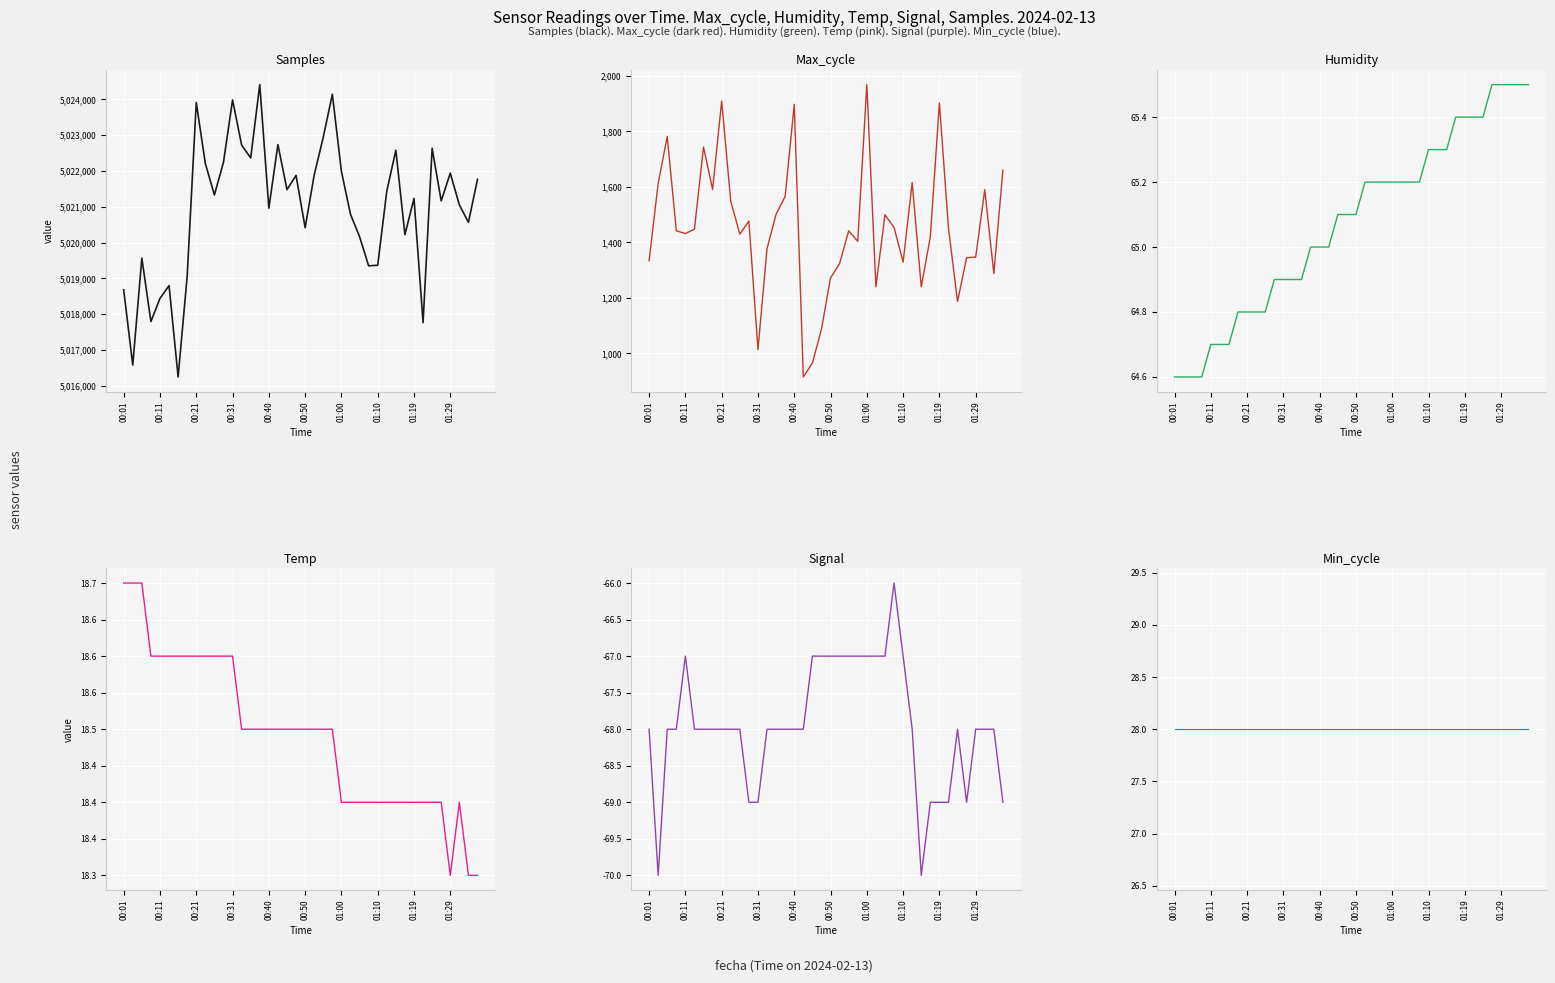

What is the average value of the Samples series?

5020970.4